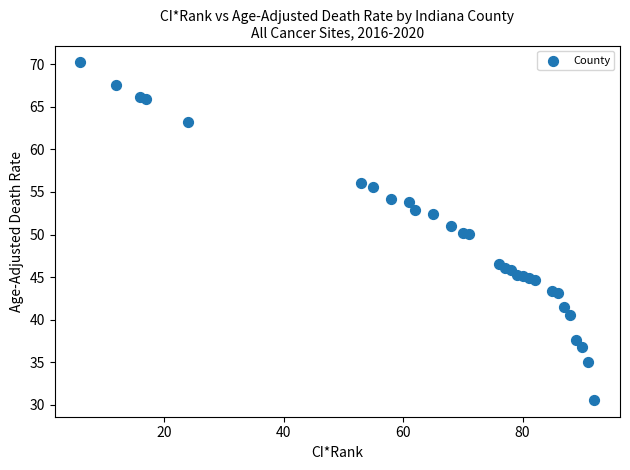

What is the range of Y values (max minus min)?

39.6